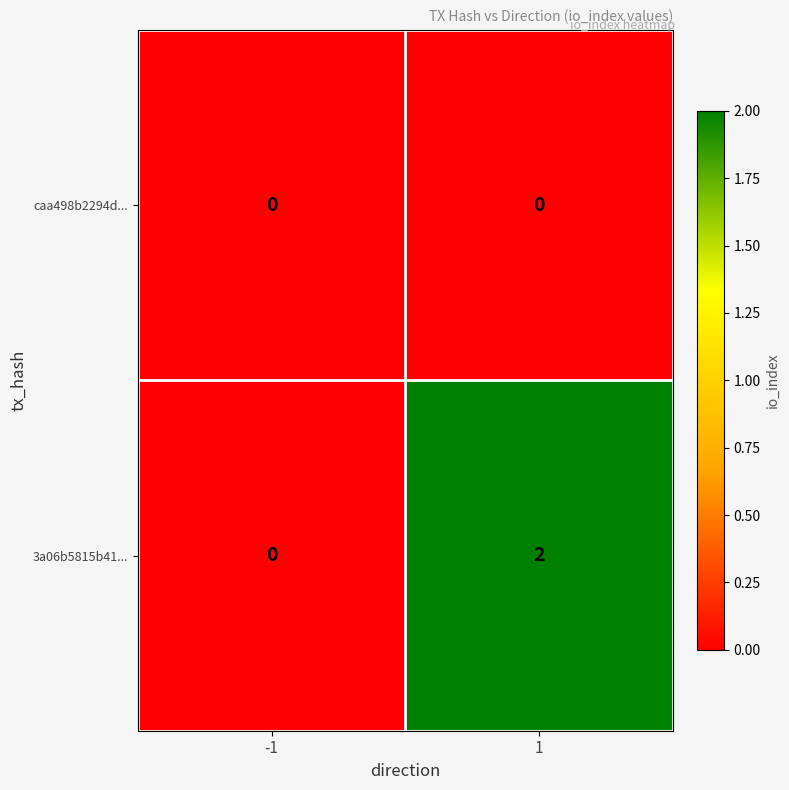

Reading right to left, transcribe all the data shown in this chart.

caa498b2294d...: 0	0
3a06b5815b41...: 2	0